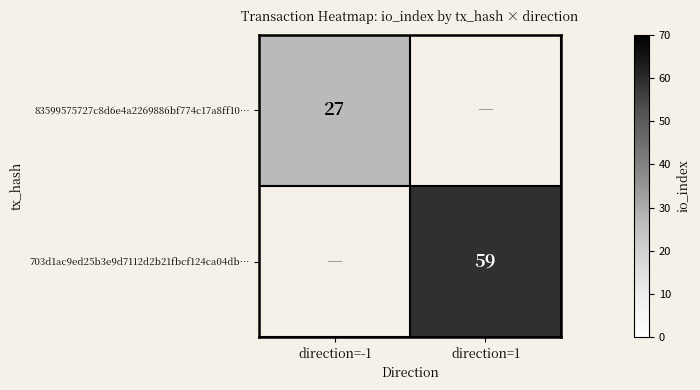

Is the value of 83599575727c8d6e4a2269886bf774c17a8ff10… at direction=-1 greater than the value of 703d1ac9ed25b3e9d7112d2b21fbcf124ca04db… at direction=1?

No